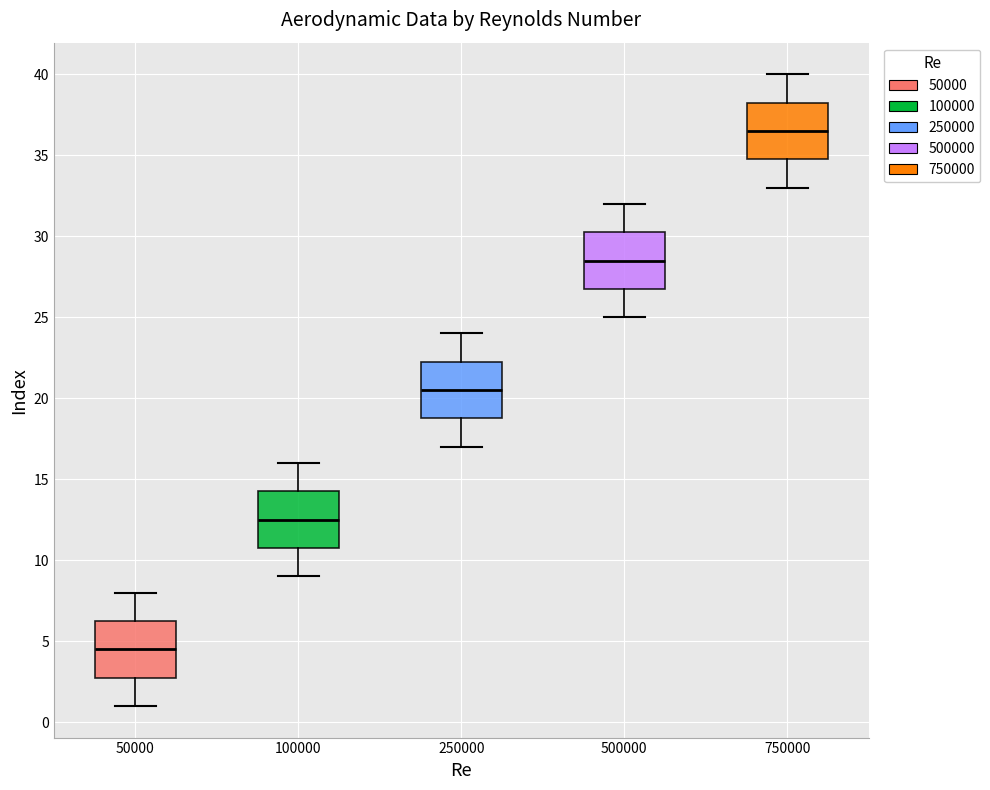

Where is the upper edge of the box at x = 100000 on the y-axis? The values are not printed on the chart, so give them approximately, as read against the axis.

14.5